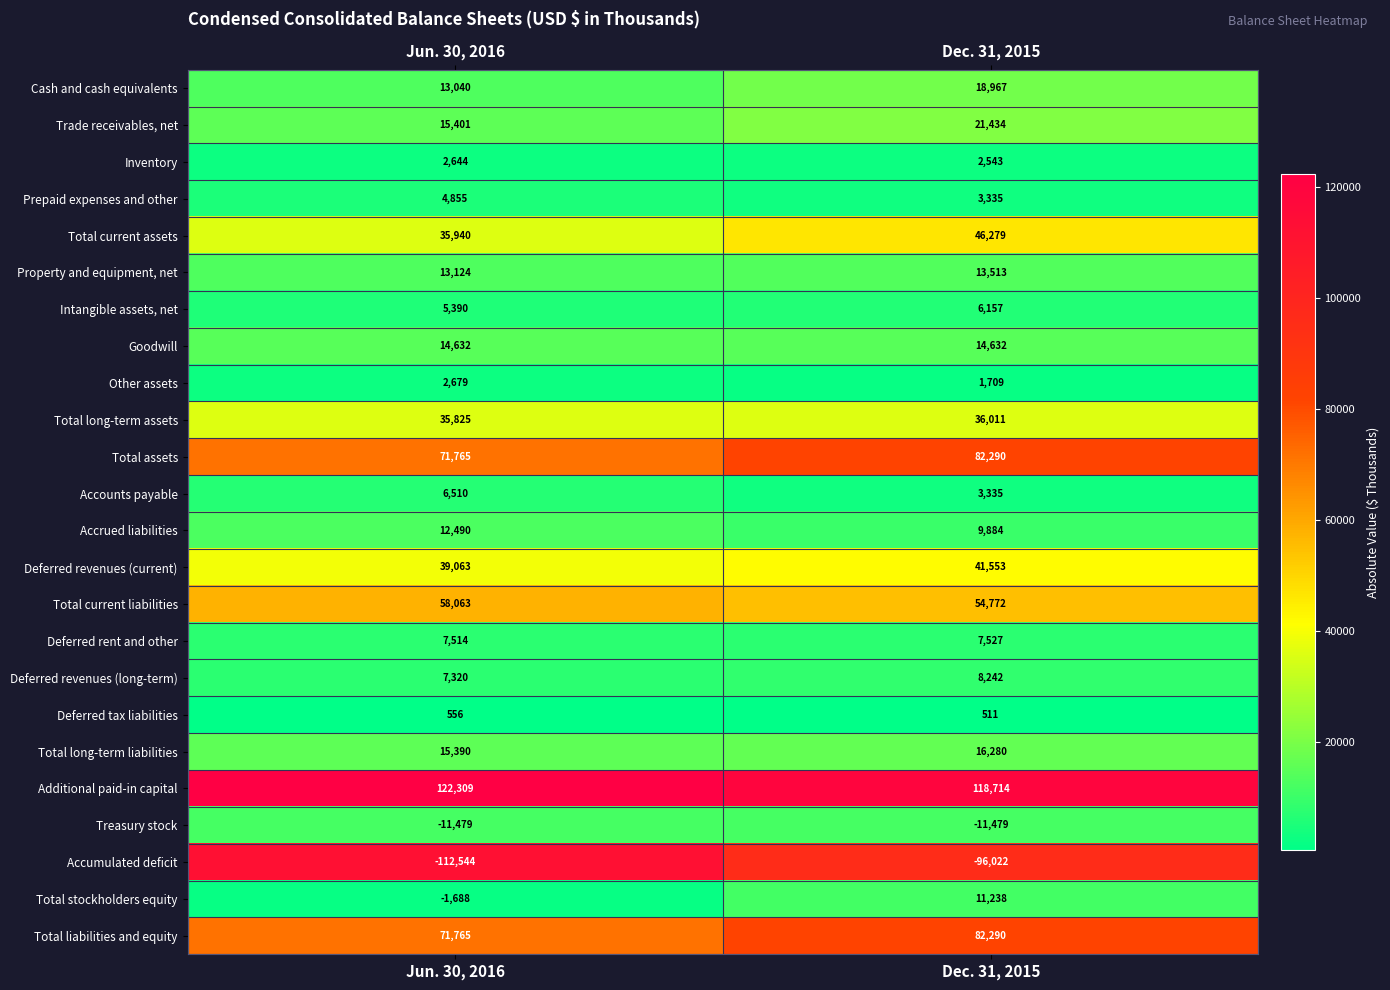

Rank the categories by Property and equipment, net value from lowest to highest.

Jun. 30, 2016, Dec. 31, 2015